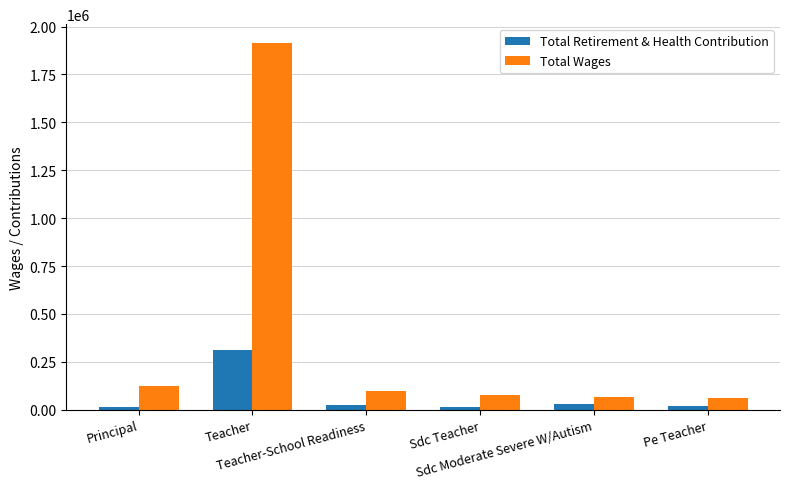

The Total Wages series shows 1916769 at Teacher. True or false?

True